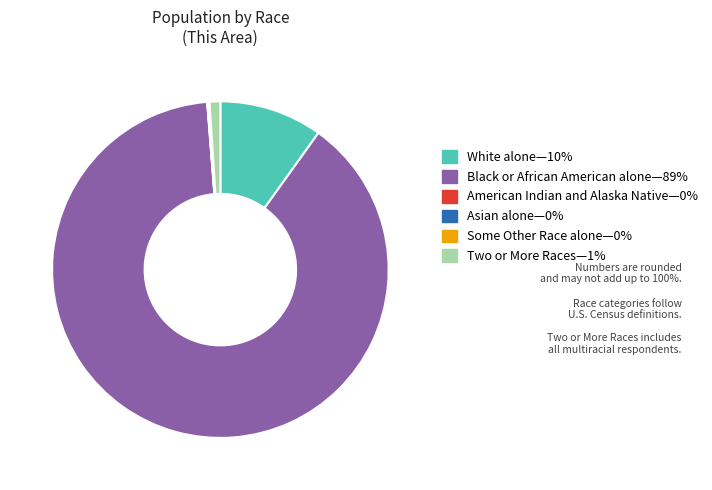

Is there any slice that represents more than half of the pie?

Yes